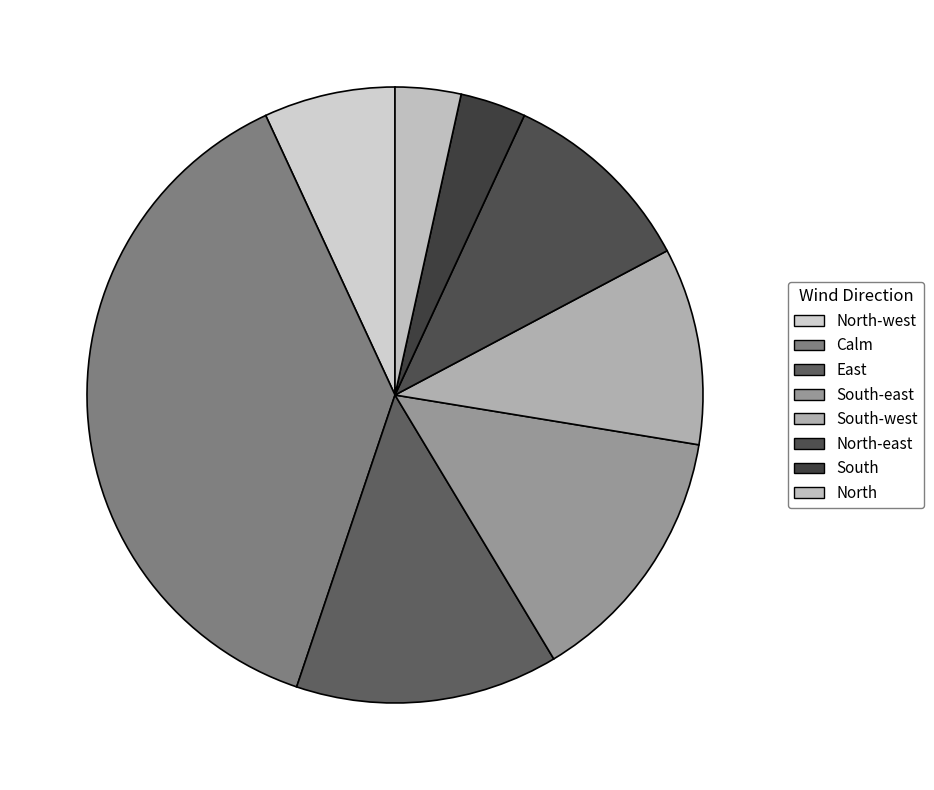

What percentage is the South-west slice, to the nearest percent?

10%